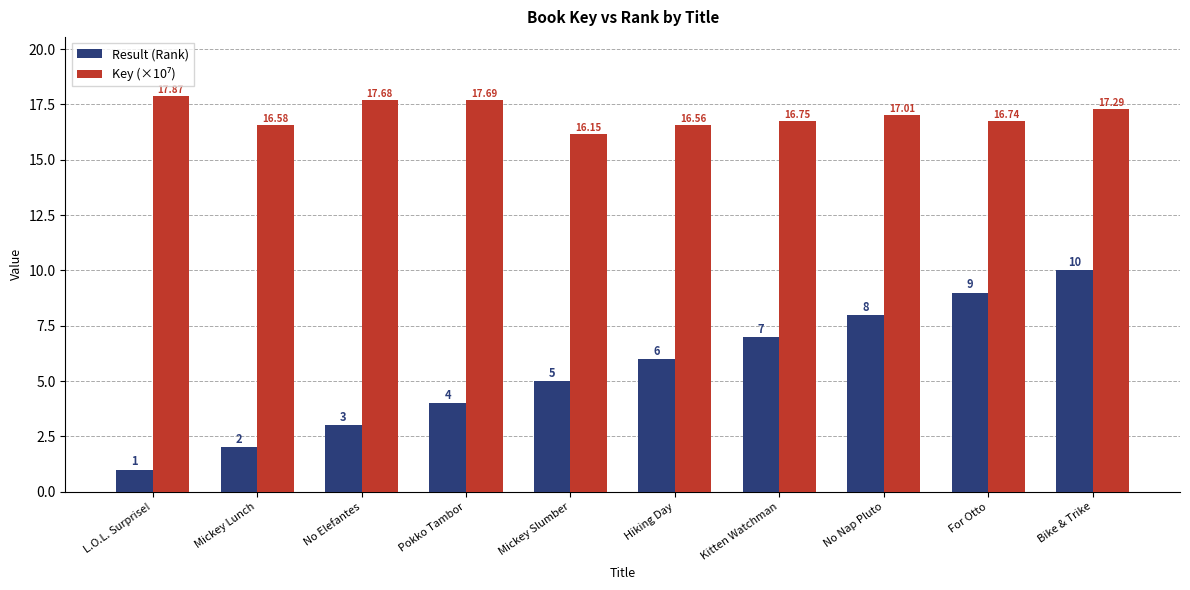

At which label is Result (Rank) closest to 5?

Mickey Slumber